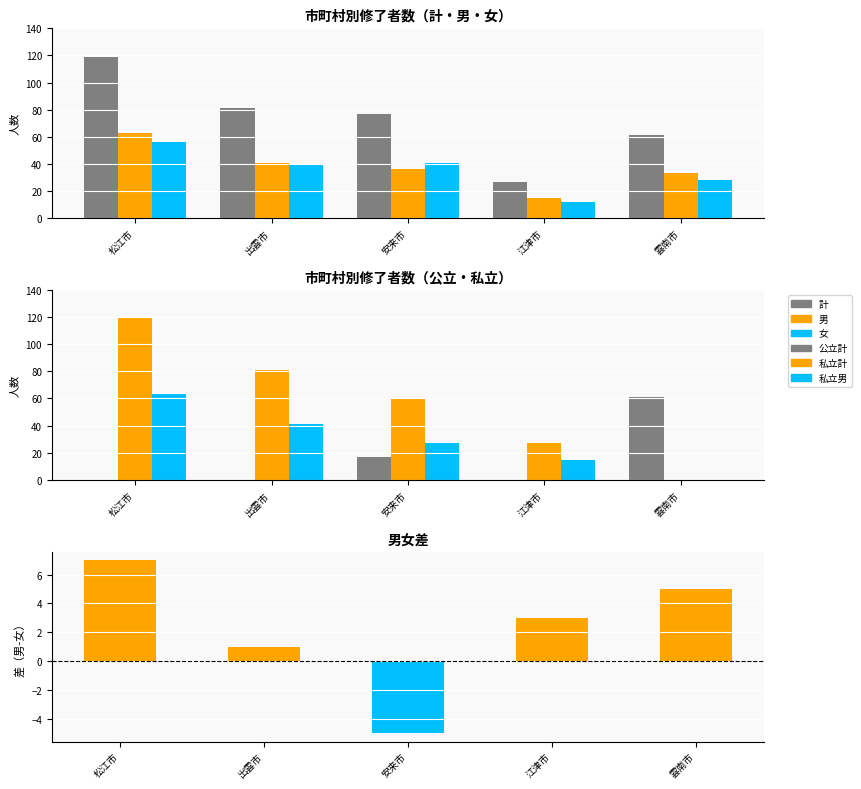

How many bars are there in each group?

6